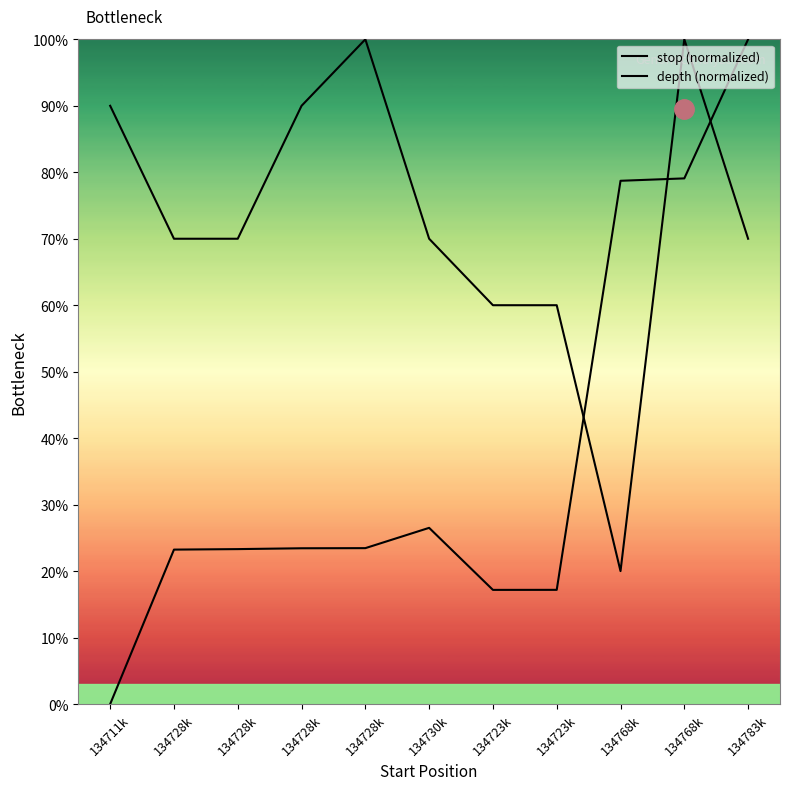

What is the total value across all series at 134711k?

90.0